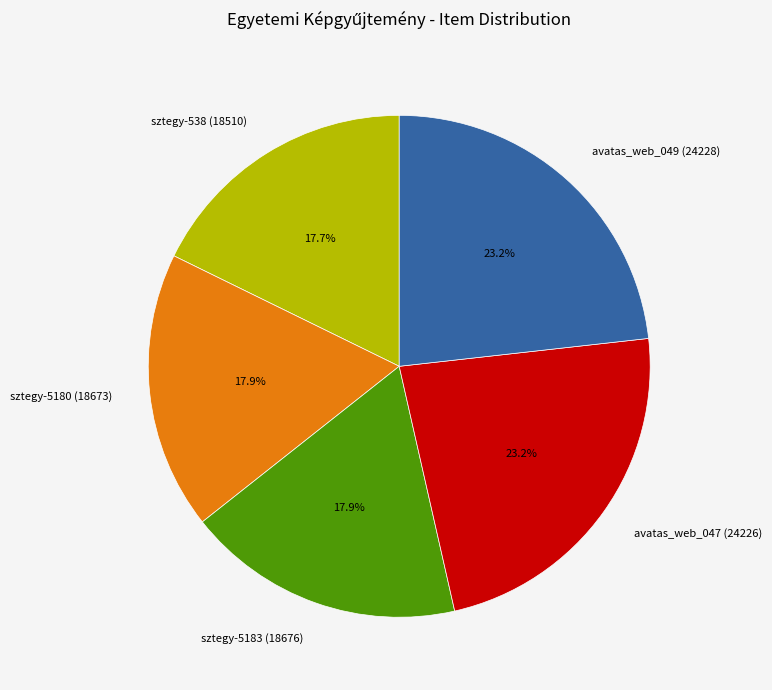

To the nearest percent, what is the average slice percentage?

20%